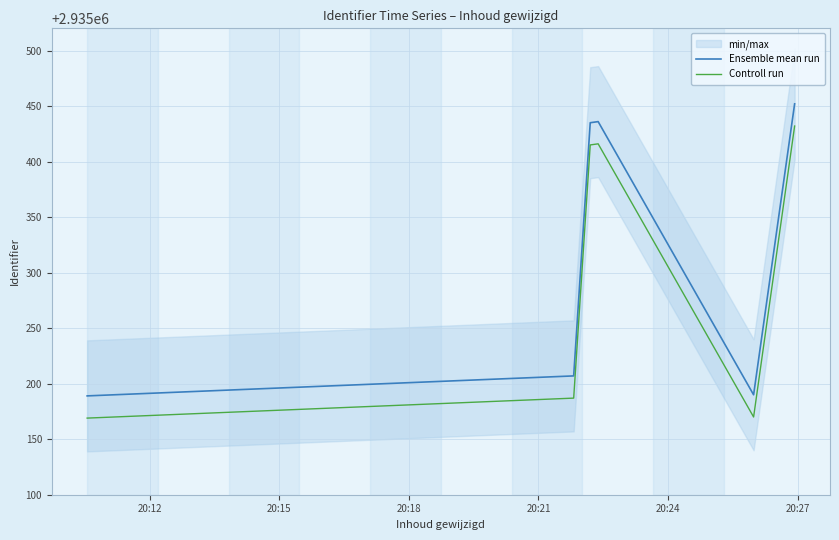

Does the chart have visible grid lines?

Yes